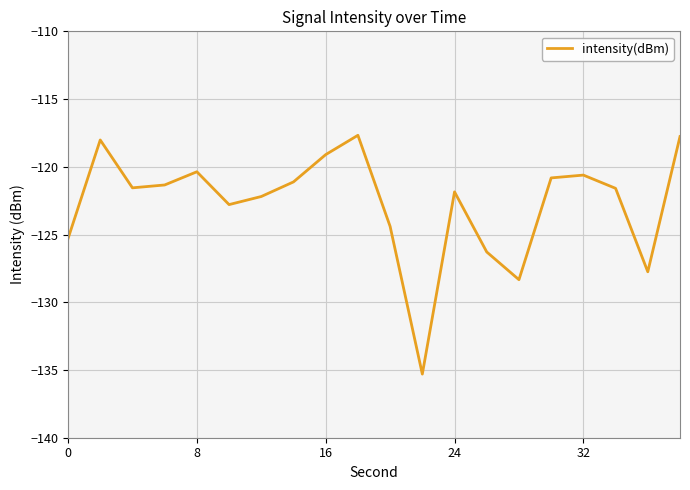

What is the greatest value displayed?

-117.7